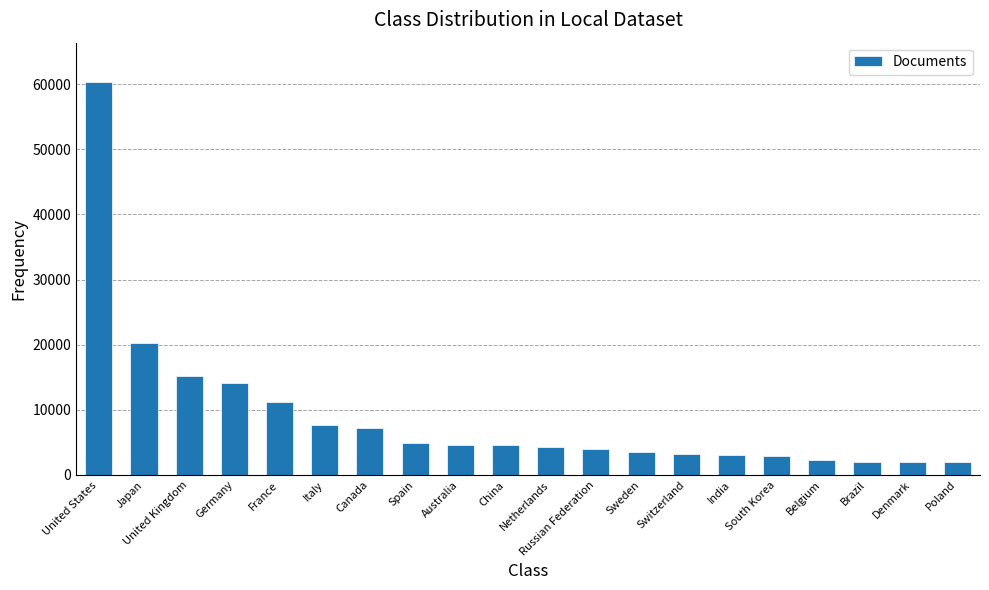

What is the difference between the second highest and second lowest values?

18207